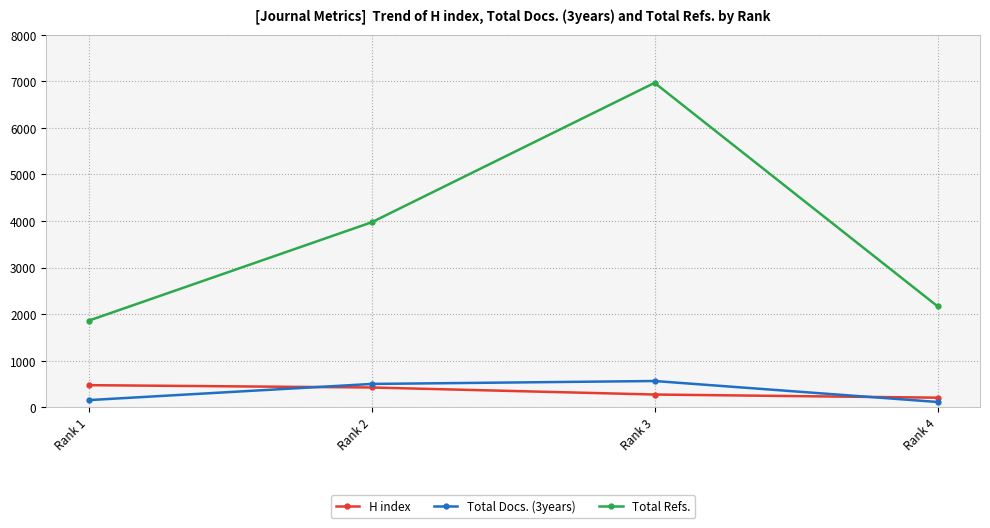

Reading left to right, list all the values displayed in this chart.

H index: 477	427	276	208
Total Docs. (3years): 156	503	566	116
Total Refs.: 1861	3973	6966	2170